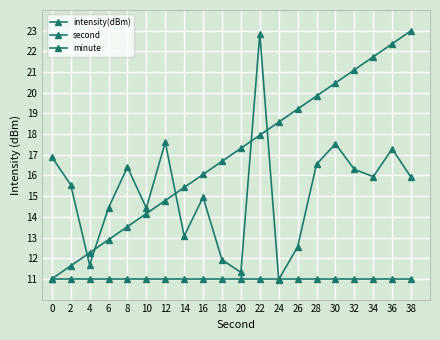

Which series changed the most between 2 and 8?

second